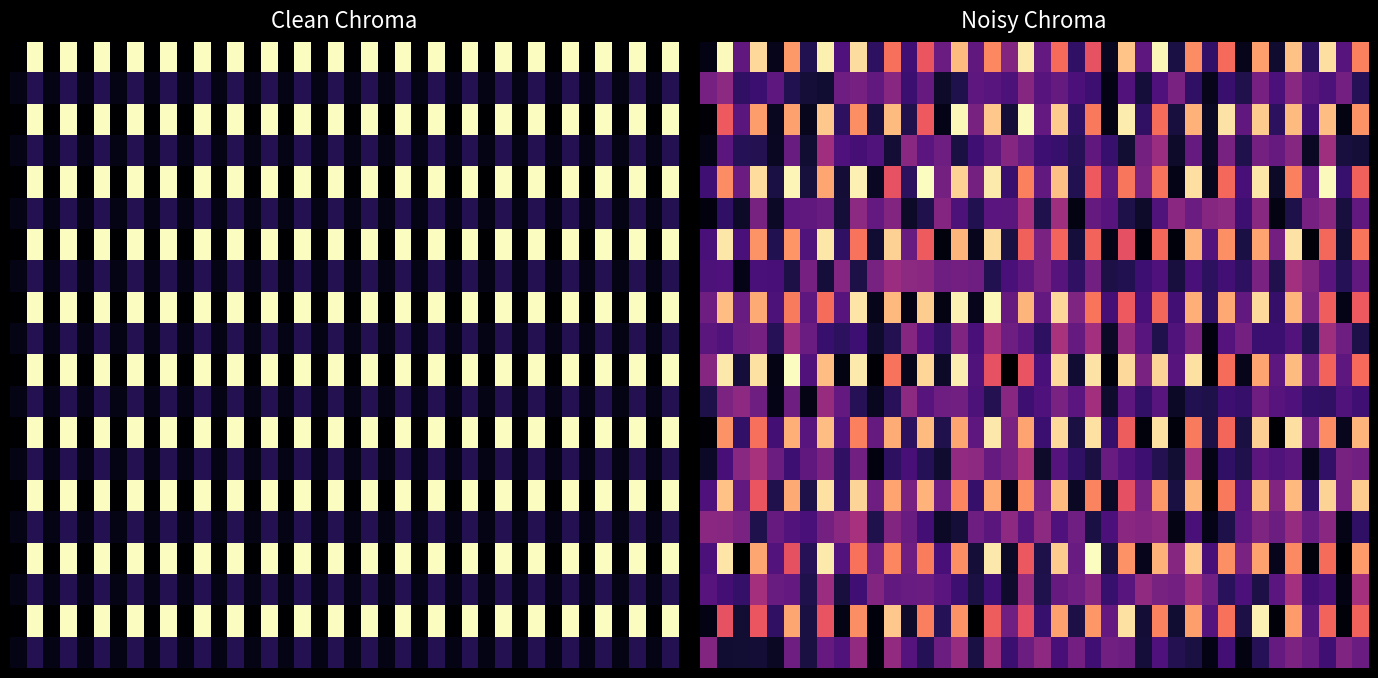

At which category does the chart reach its peak across all series?

5